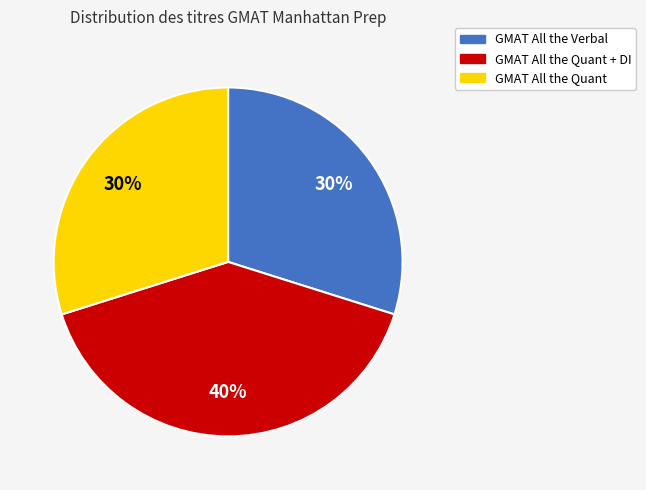

To the nearest percent, what is the difference between the largest and smallest slice percentages?

10%